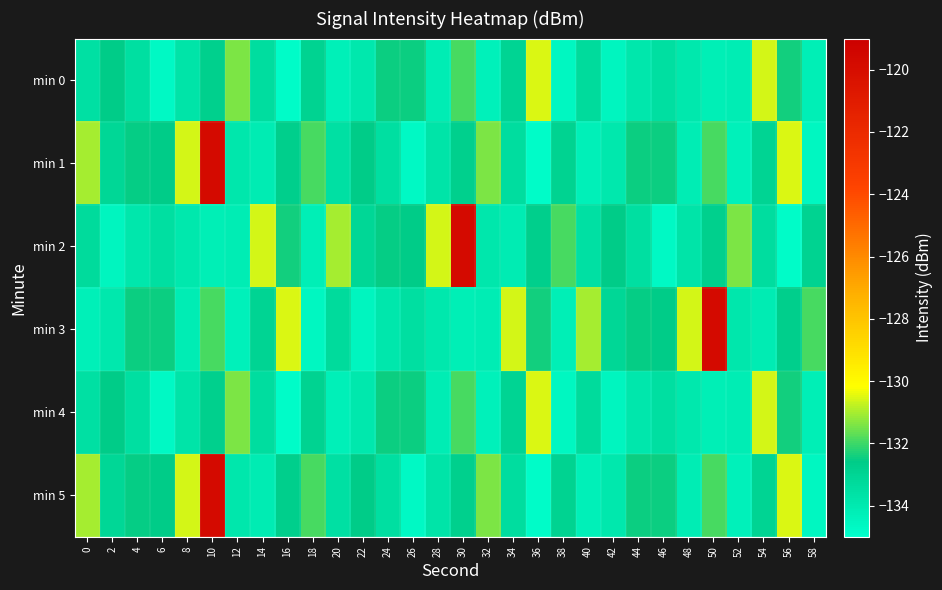

Rank the series by their maximum value, from highest to lowest.

min 1, min 2, min 3, min 5, min 0, min 4